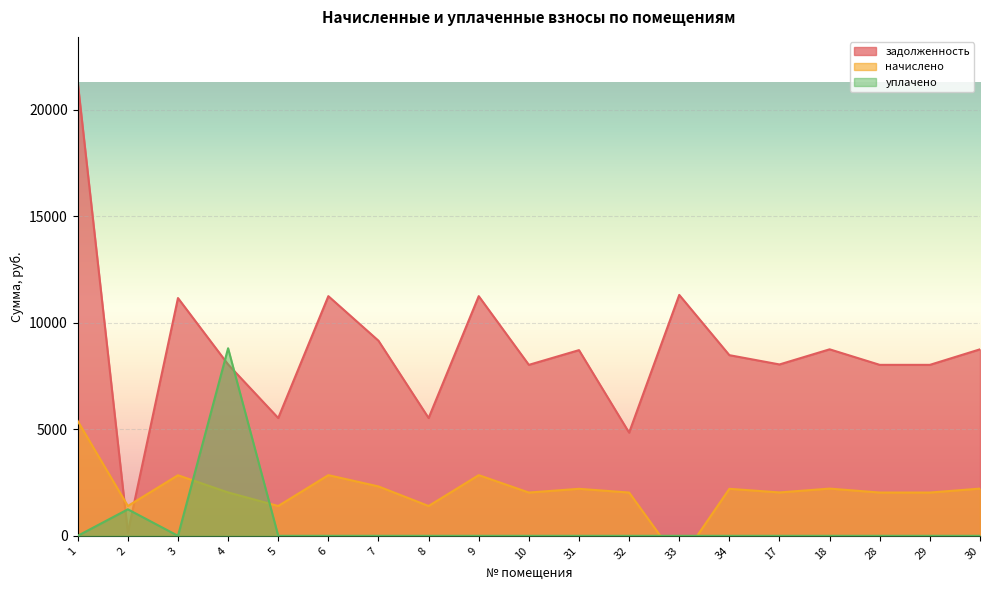

What is the difference between the maximum and minimum values in the задолженность series?

21137.3